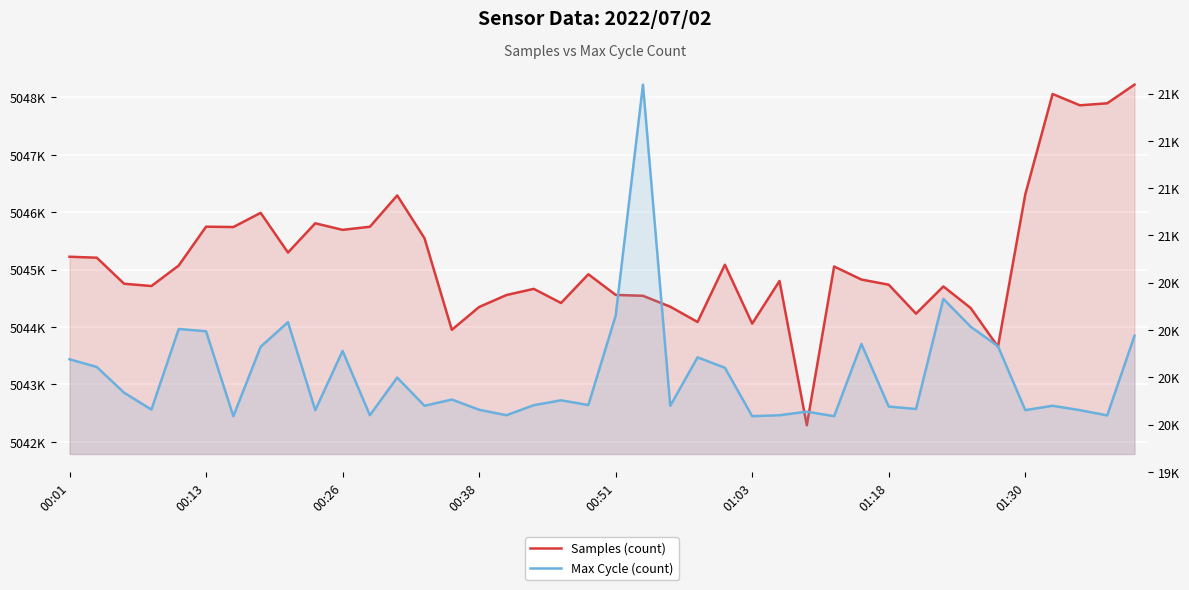

True or false: Samples has more than 0 points higher than both neighbors.

True